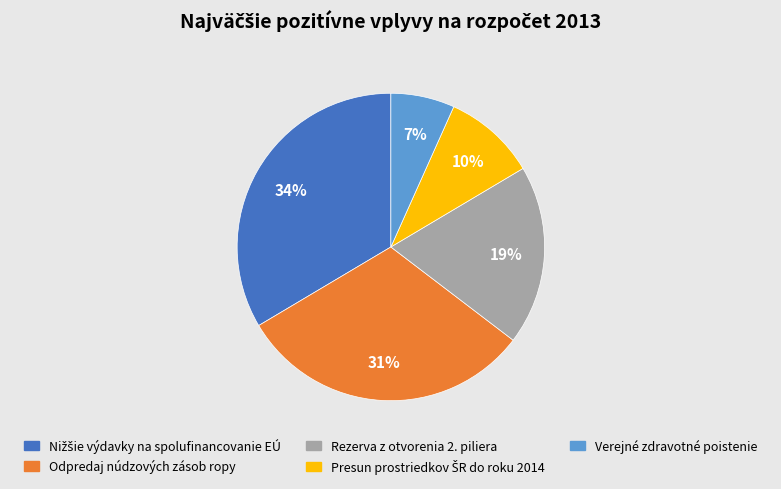

Do Rezerva z otvorenia 2. piliera and Verejné zdravotné poistenie together represent more than half of the pie?

No